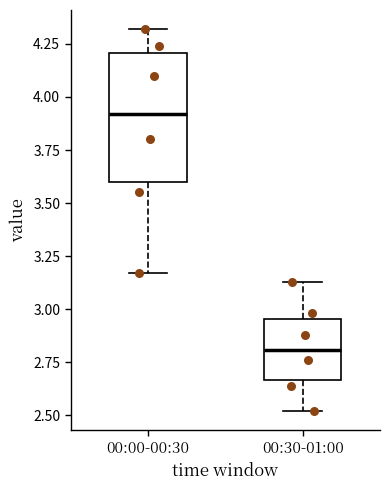

Which box's median line is the lowest?

00:30-01:00